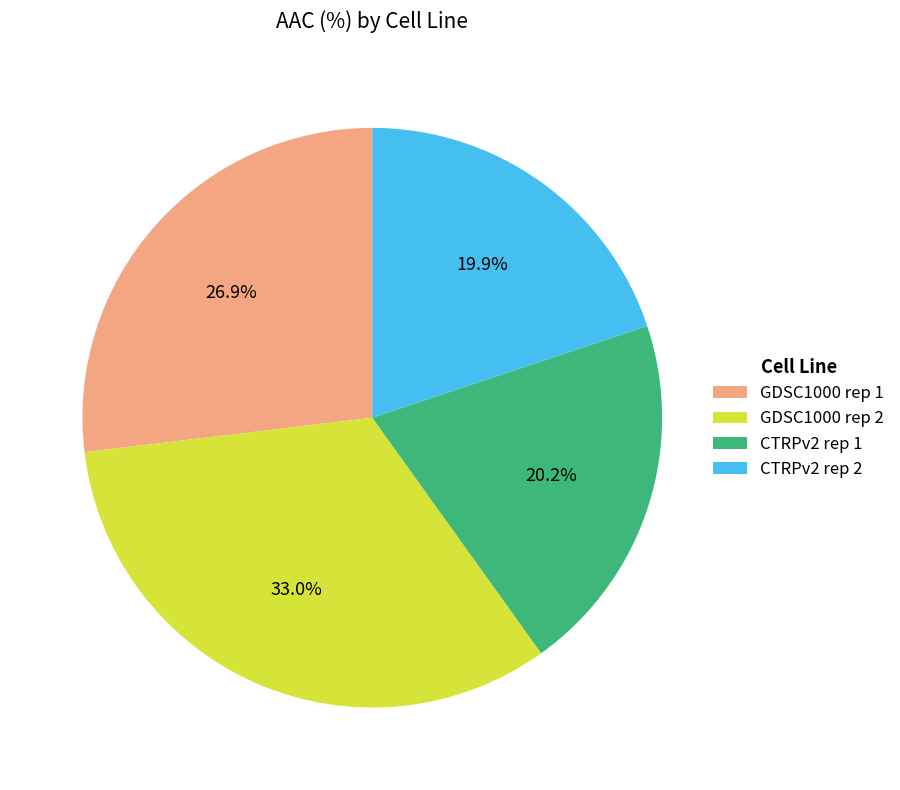

What is the ratio of the value at GDSC1000 rep 1 to the value at CTRPv2 rep 1?

1.3